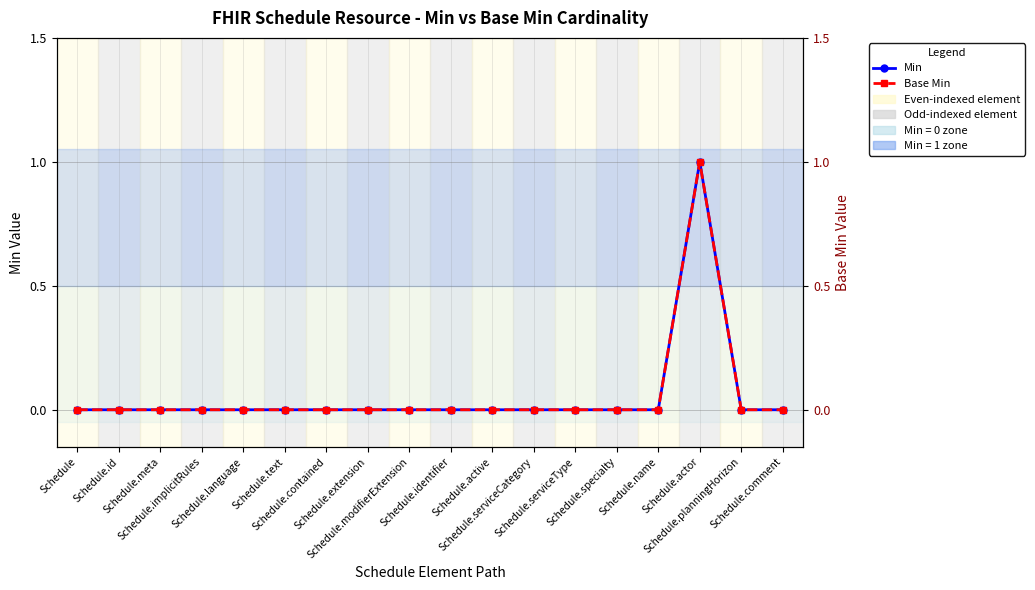

List the series in order of their peak value, lowest first.

Min, Base Min